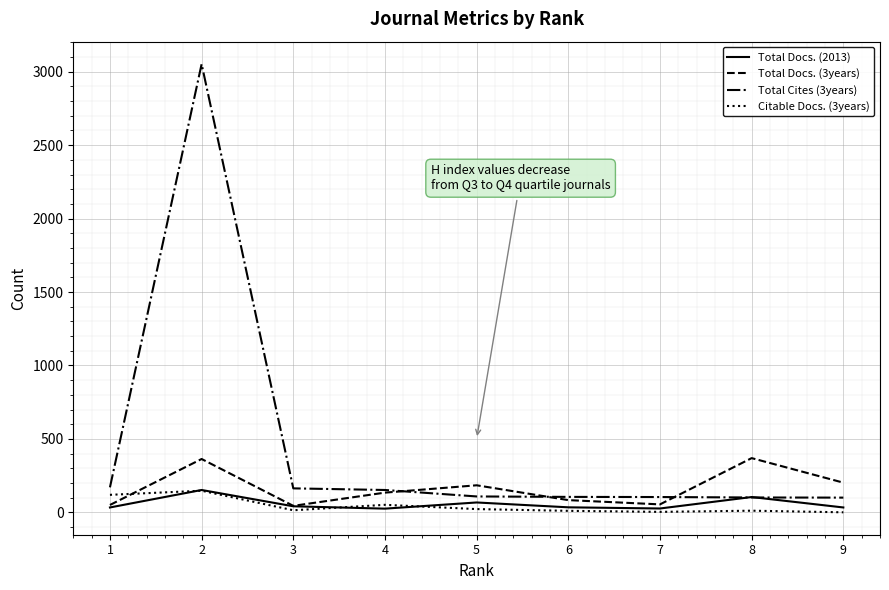

The value of Citable Docs. (3years) at 9 is 0. True or false?

True